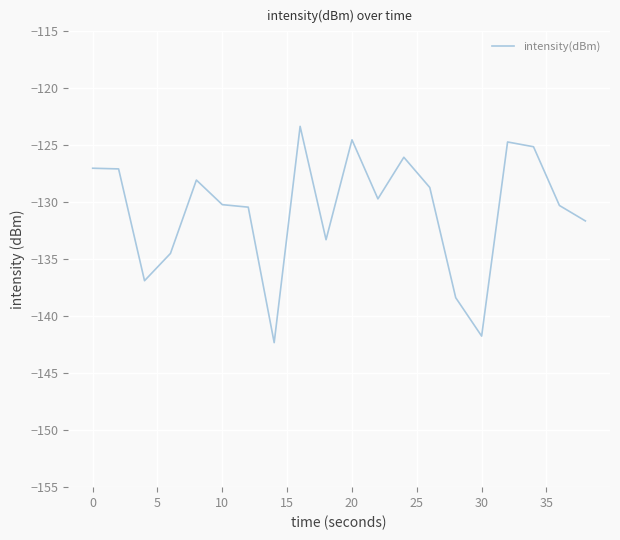

What is the sum of all values?

-2613.9